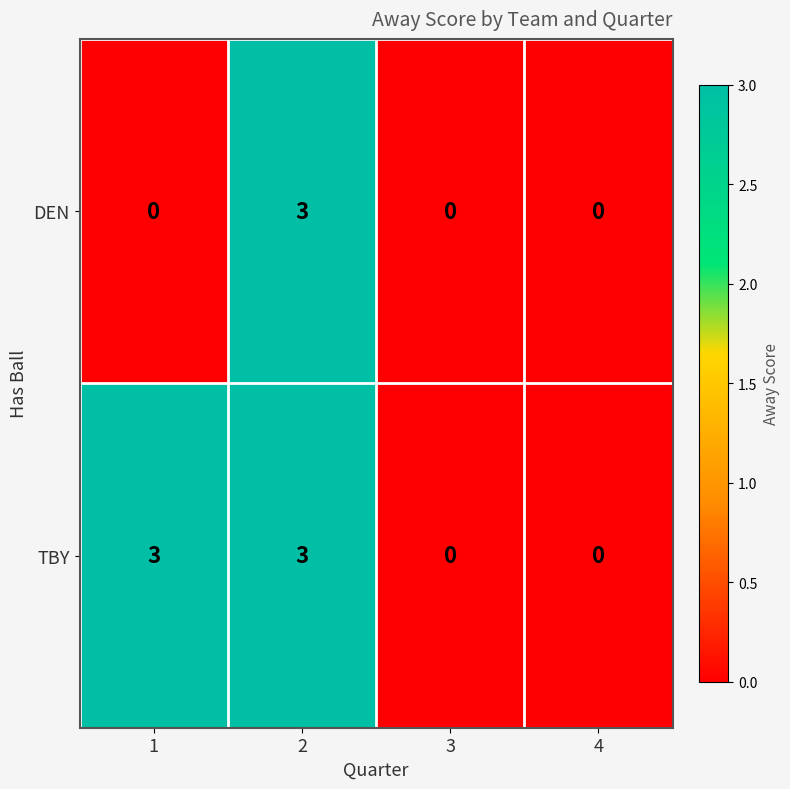

At which category is the sum across all series the highest?

2